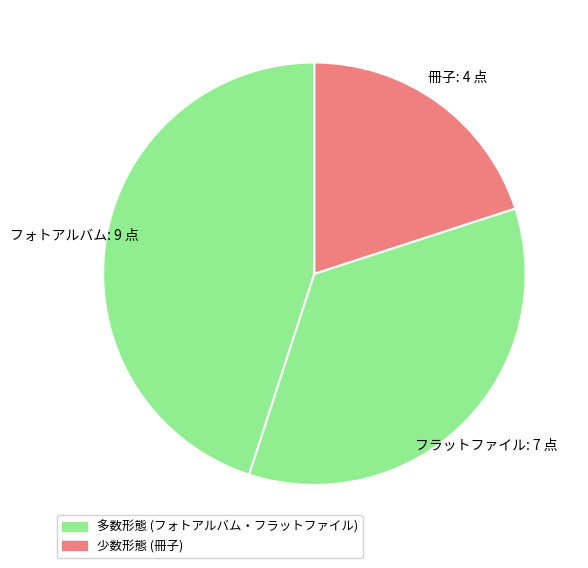

Is there a majority slice in this chart?

No